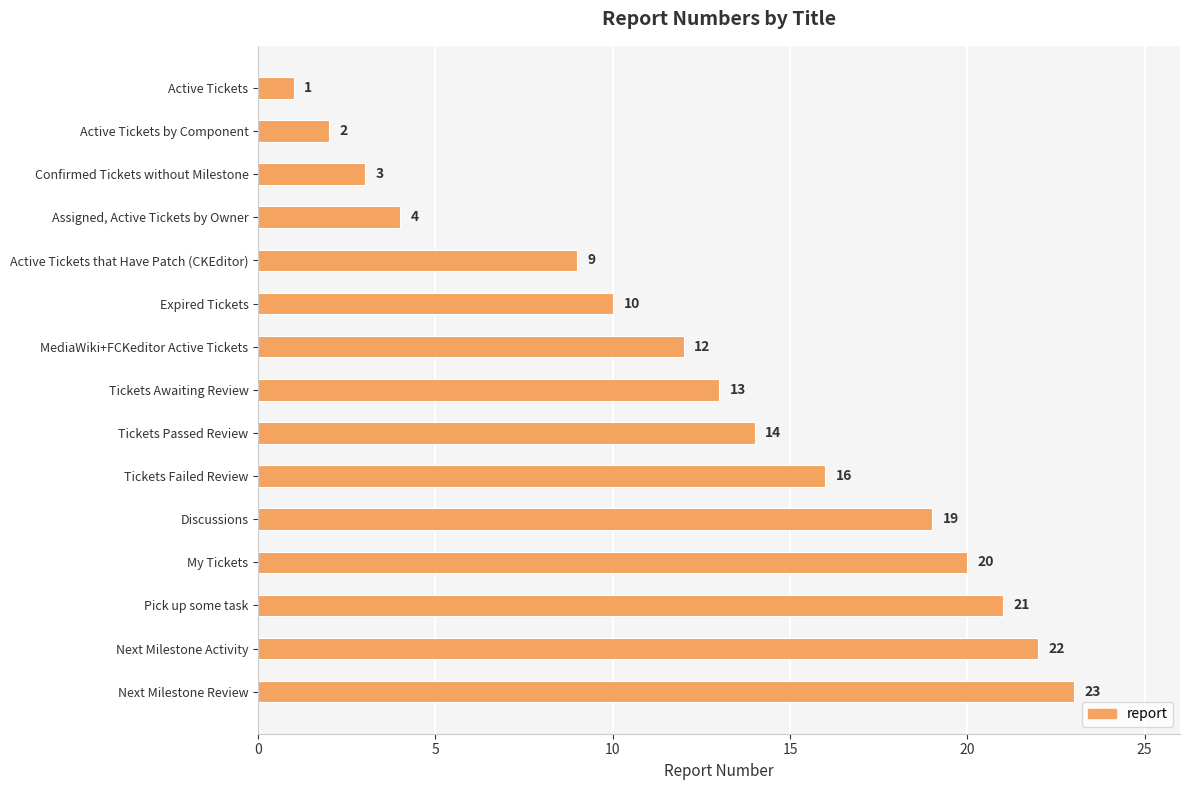

What is the change in value from Confirmed Tickets without Milestone to Tickets Passed Review?

+11